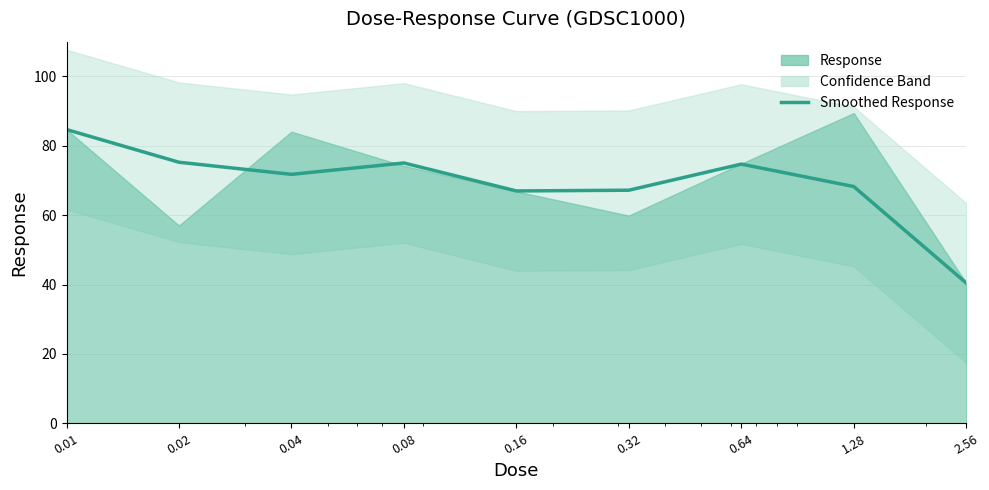

At which label is the value closest to 62?

0.16